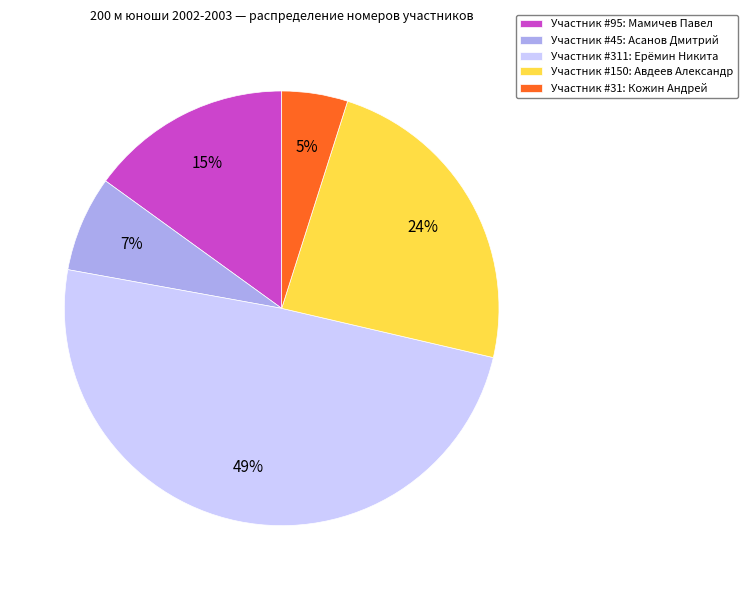

Which category has the smallest portion of the pie?

Участник #31: Кожин Андрей